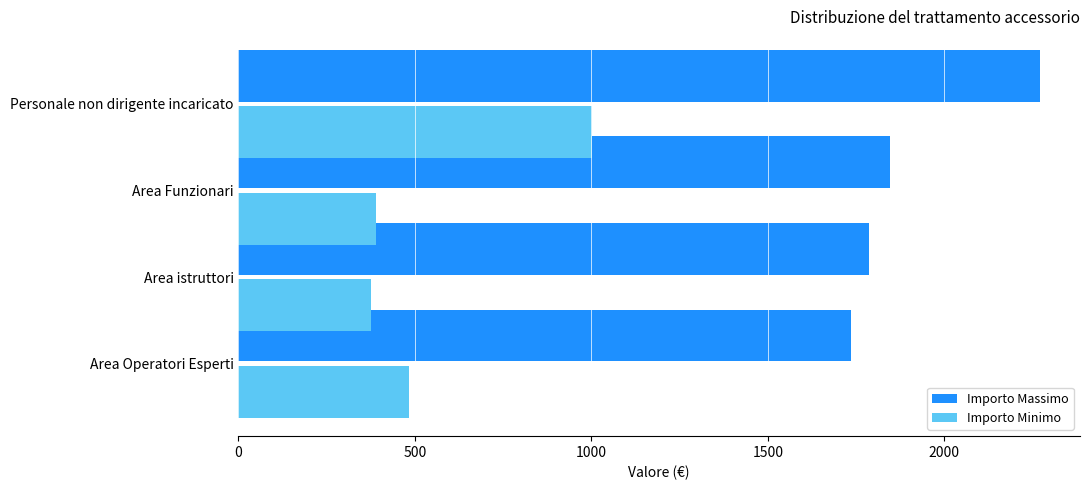

List the labels in order of Importo Massimo value, largest first.

Personale non dirigente incaricato, Area Funzionari, Area istruttori, Area Operatori Esperti